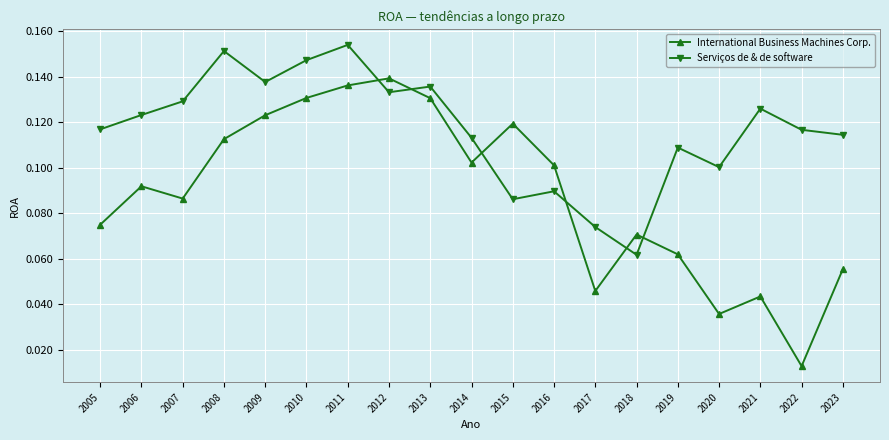

Count the Serviços de & de software values in the range 0 to 1.

19